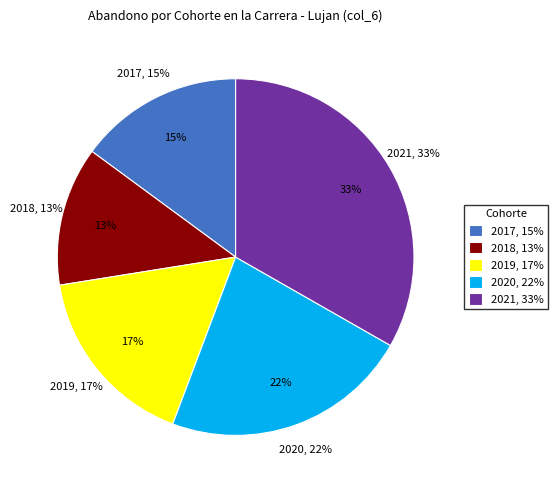

To the nearest percent, what portion does 2018 represent?

13%